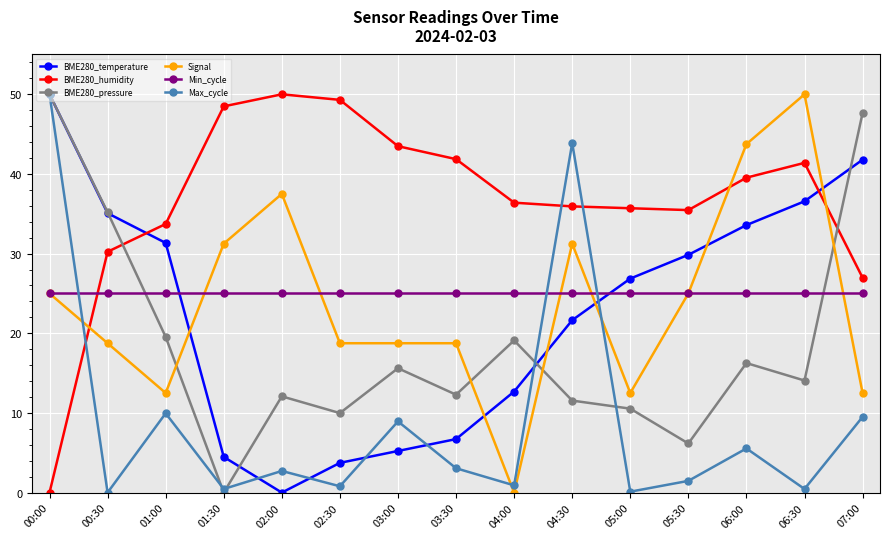

The BME280_temperature series shows 33.6 at 06:00. True or false?

True